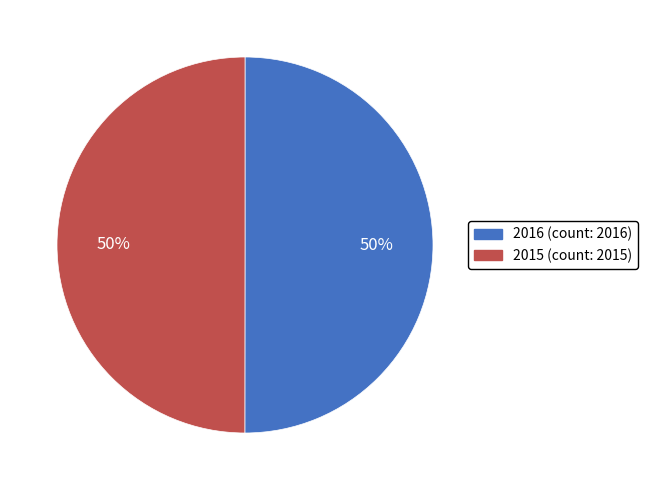

What percentage is the 2016 slice, to the nearest percent?

50%